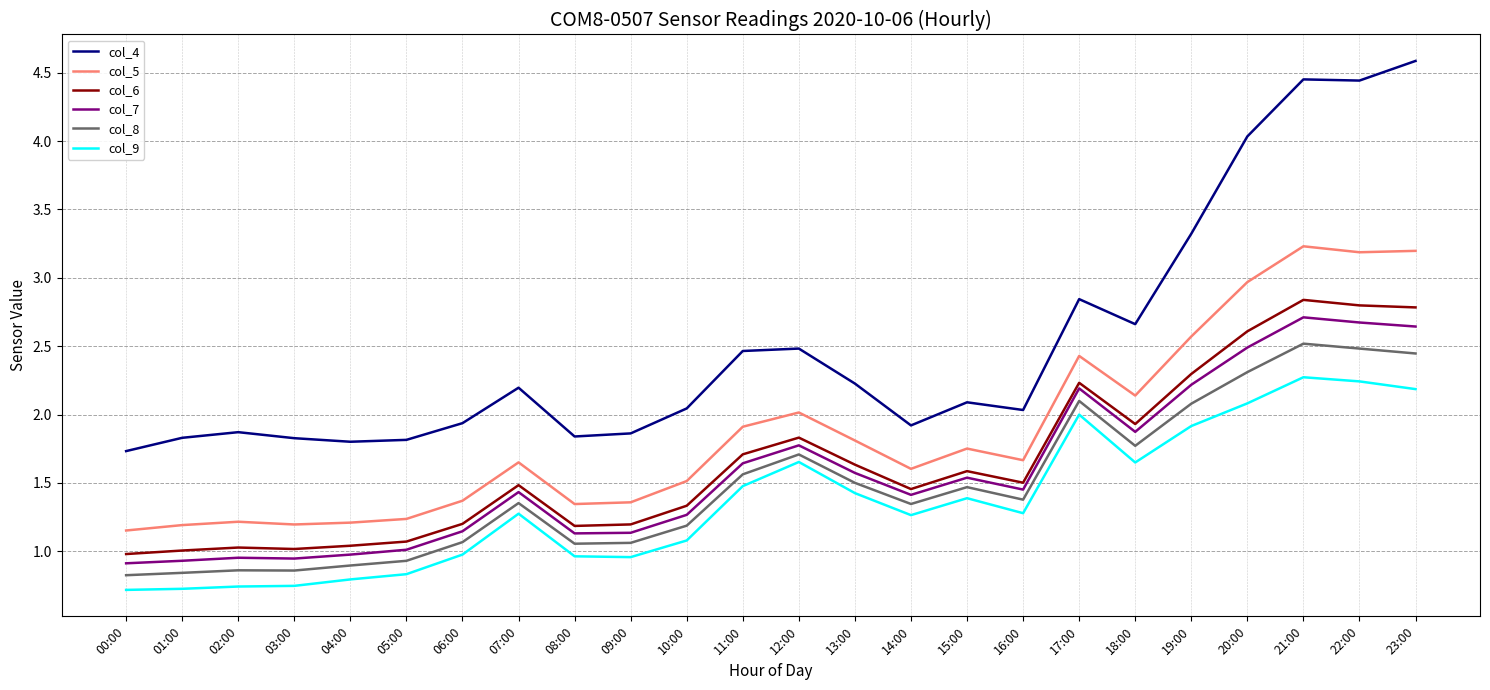

Which category has the lowest value in the col_5 series?

00:00